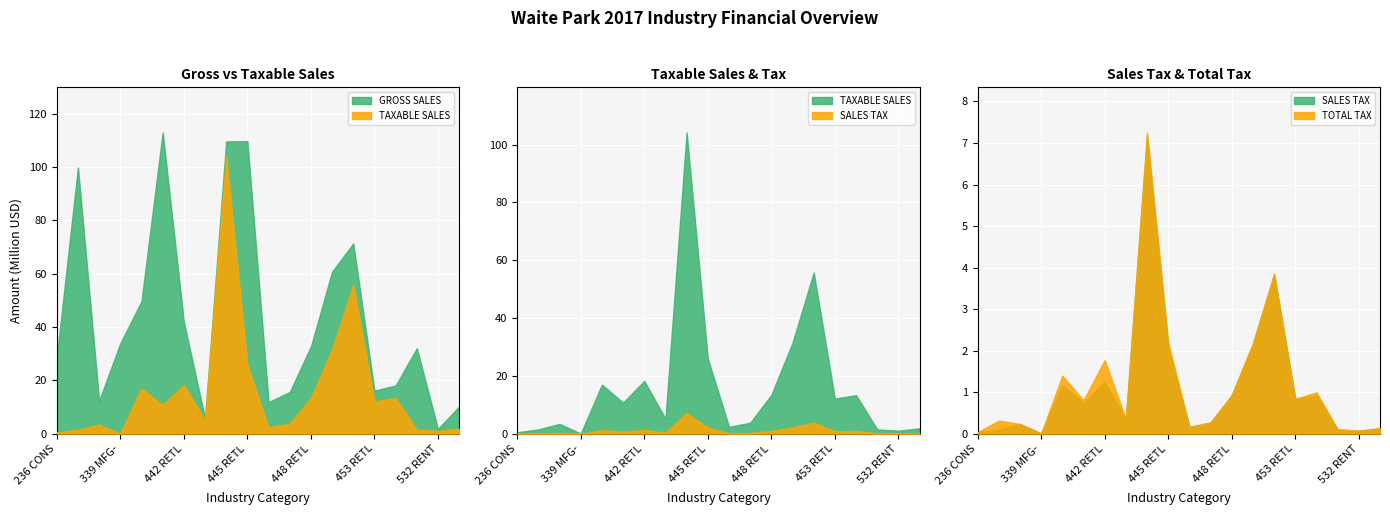

Does the chart display data point markers on the line(s)?

No